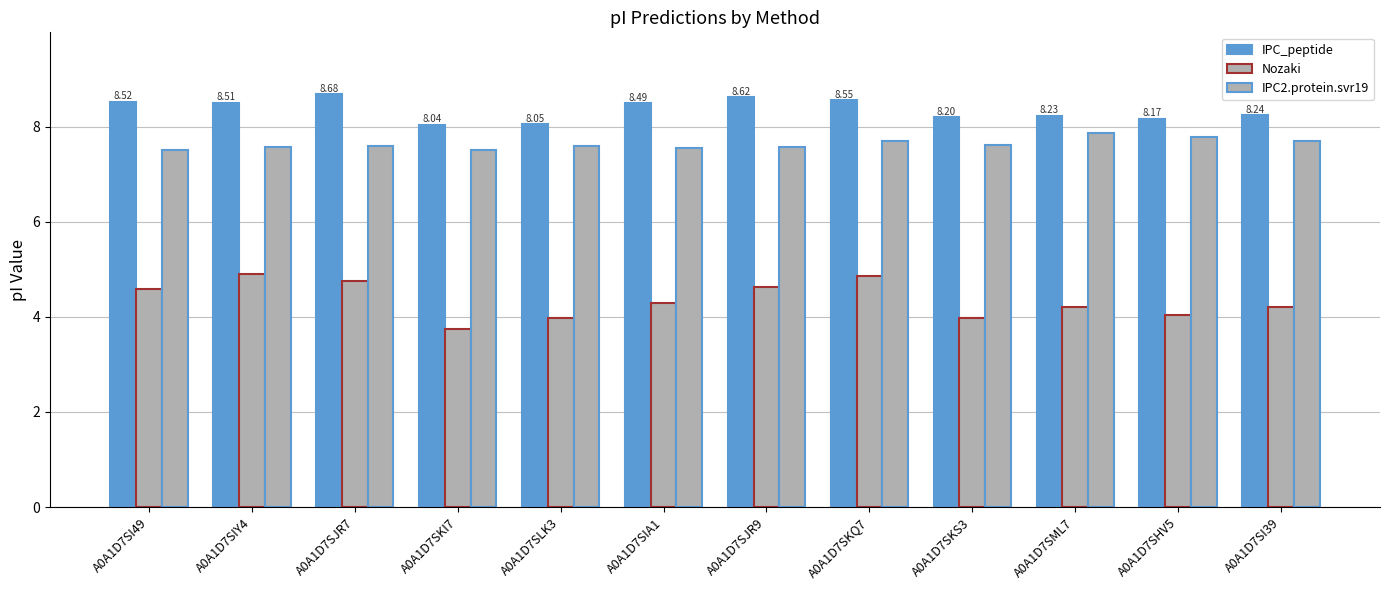

At which label is IPC_peptide closest to 8?

A0A1D7SKI7